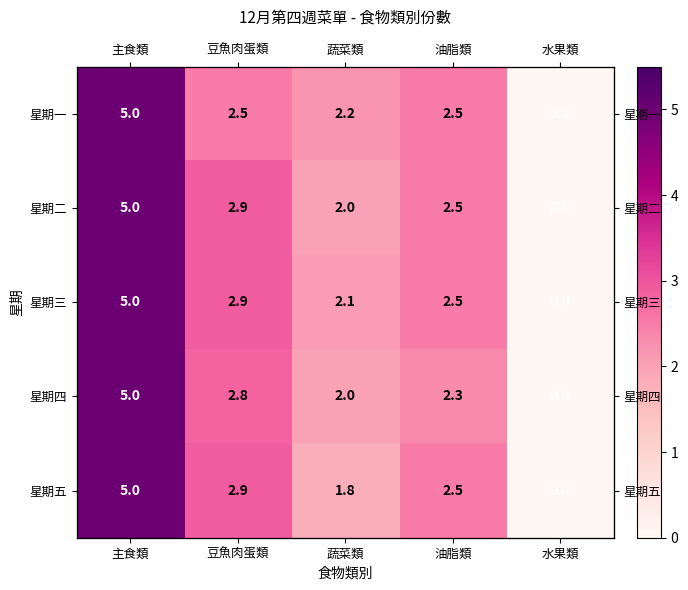

Which series has the largest range (max minus min)?

星期一